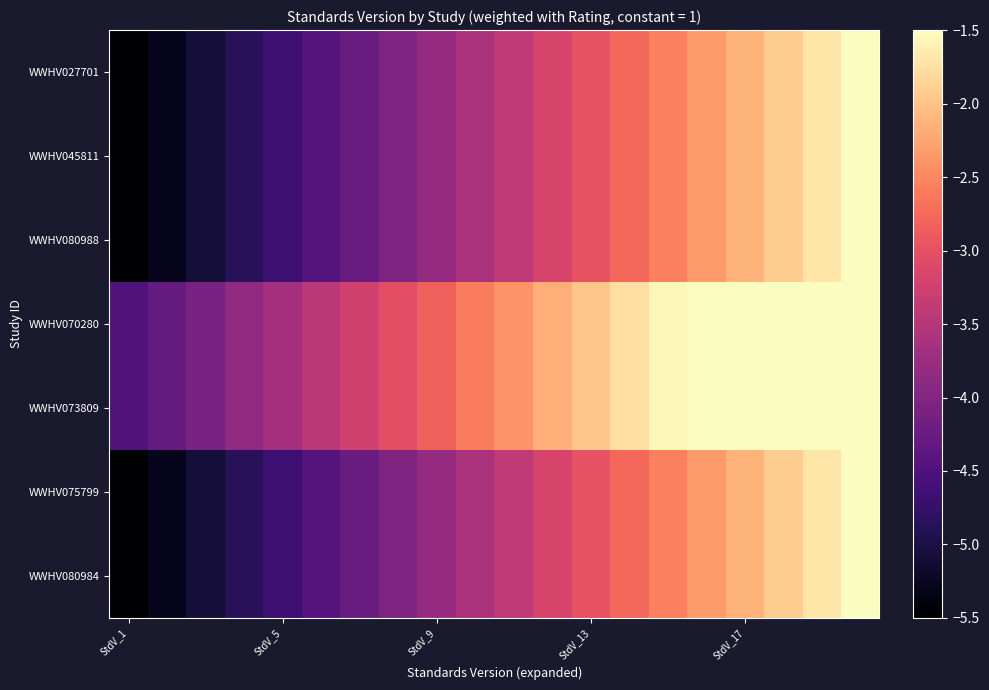

How many series are shown in this chart?

7